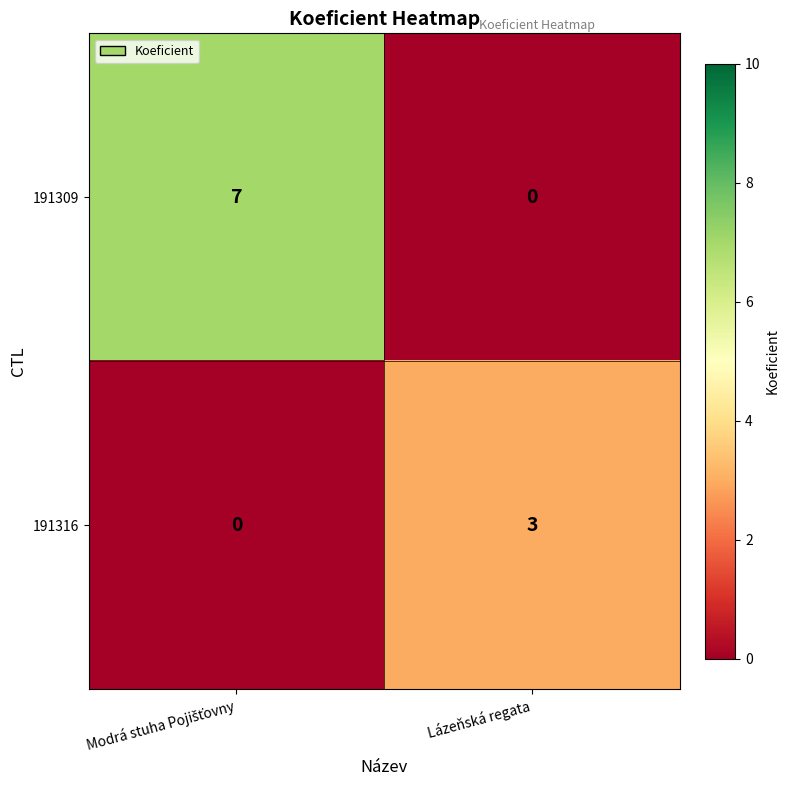

Reading left to right, list all the values displayed in this chart.

191309: 7	0
191316: 0	3